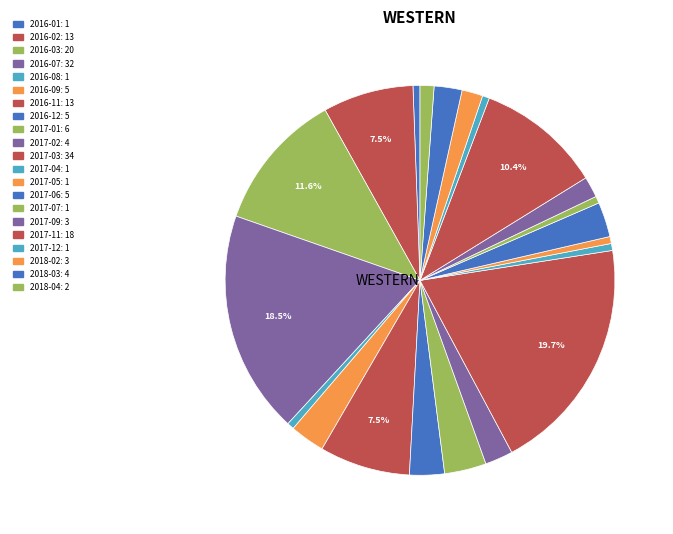

Approximately how many times larger is the value at 2017-01 compared to 2017-02?

1.5